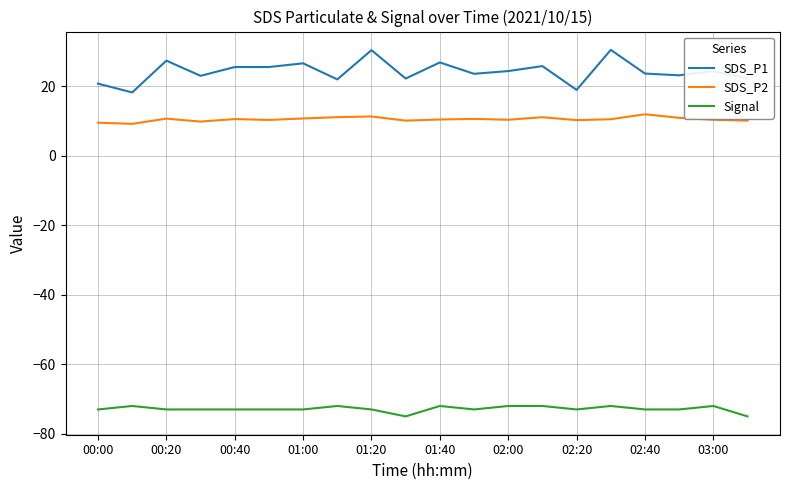

What is the sum of all SDS_P1 values?

486.0